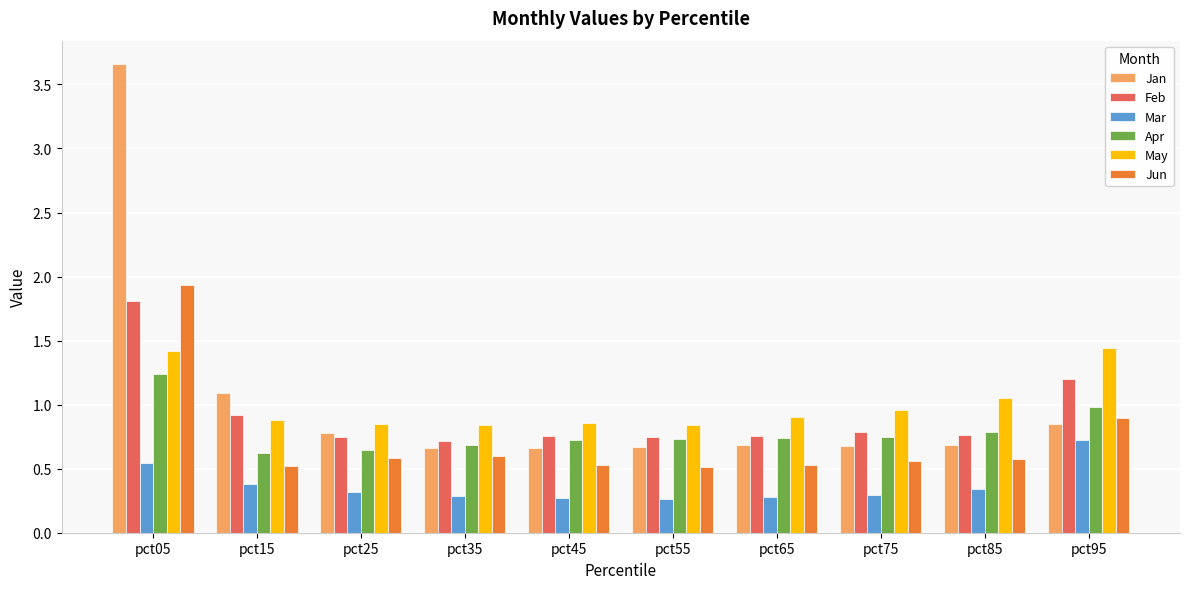

Is the value of May at pct15 greater than the value of Mar at pct95?

Yes